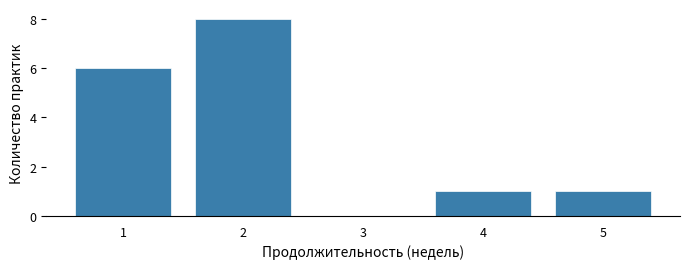

Over which range of the x-axis is the bar tallest?

1.5 to 2.5